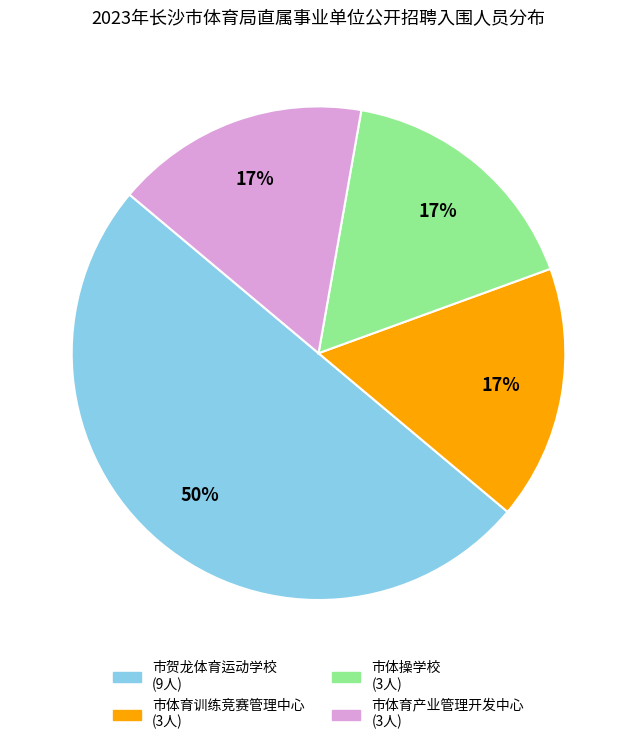

How many slices are in this pie chart?

4